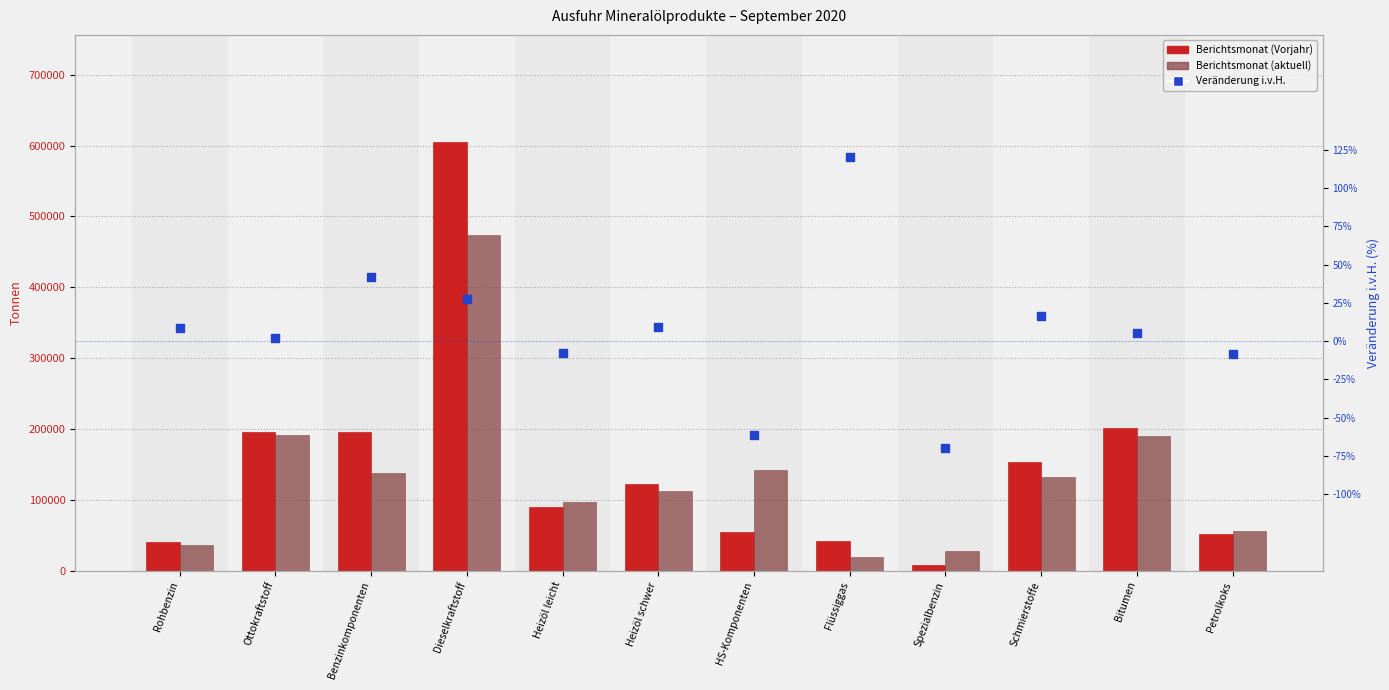

At which category is the sum across all series the highest?

Dieselkraftstoff